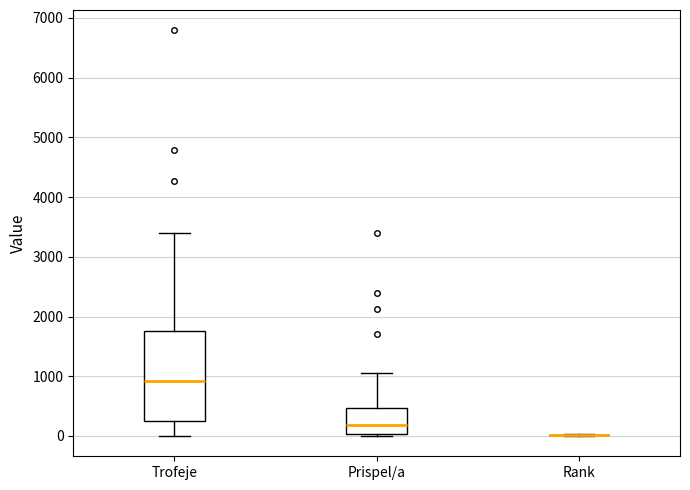

Where is the upper edge of the box for Trofeje on the y-axis? The values are not printed on the chart, so give them approximately, as read against the axis.

1800